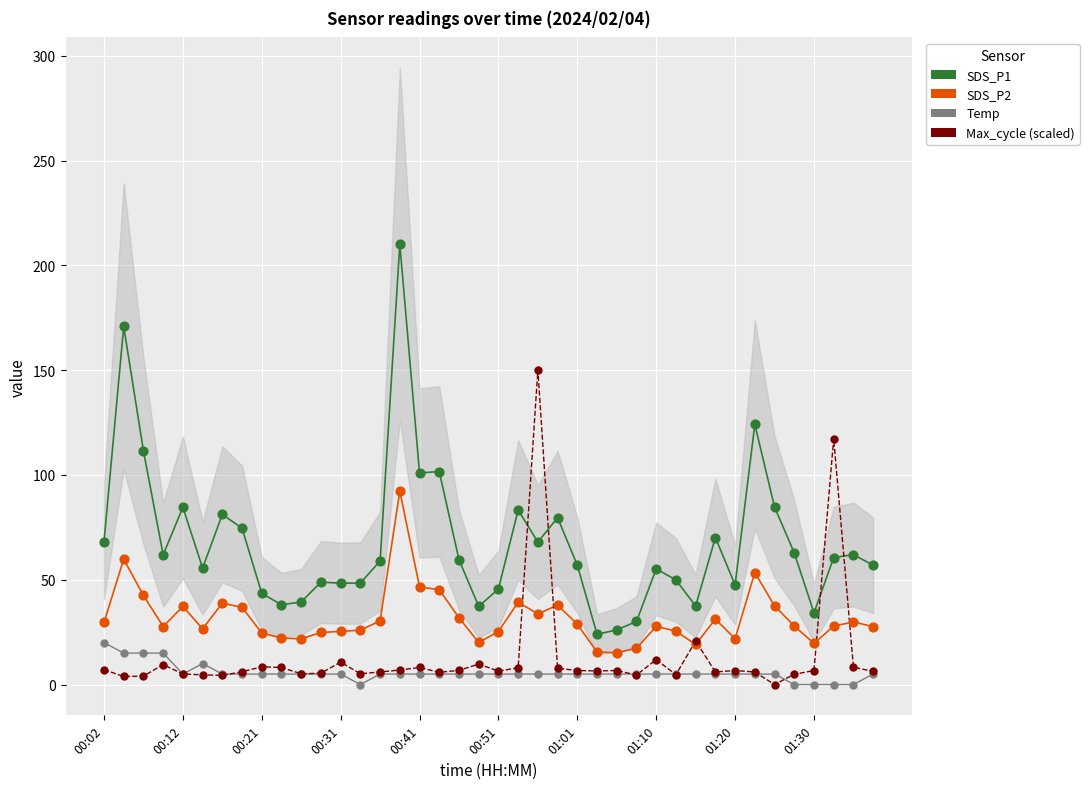

At how many categories does at least one series exceed 2?

40